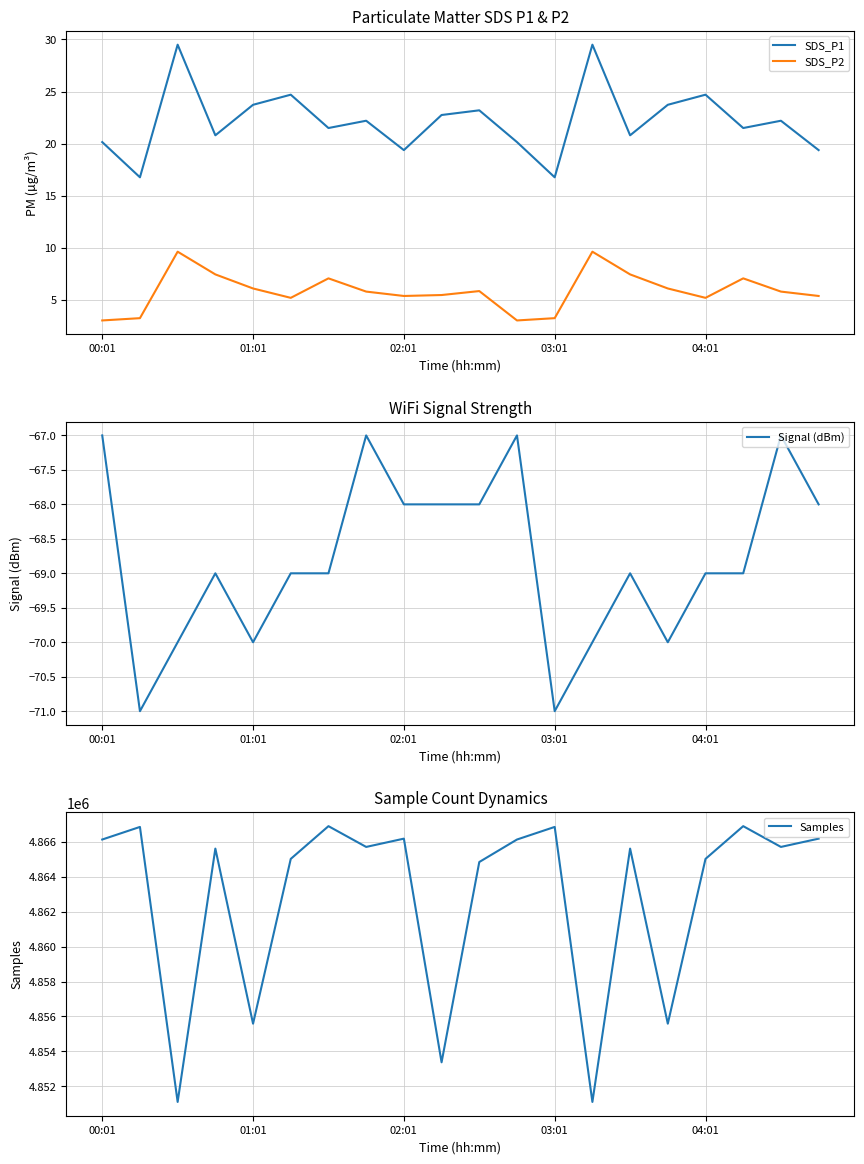

True or false: SDS_P2 and SDS_P1 intersect in this chart.

False